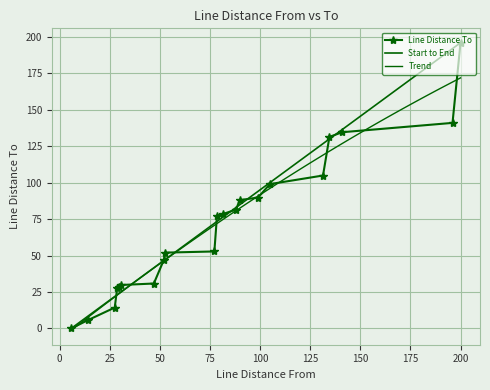

What is the label of the 12th point from the right?

81.5